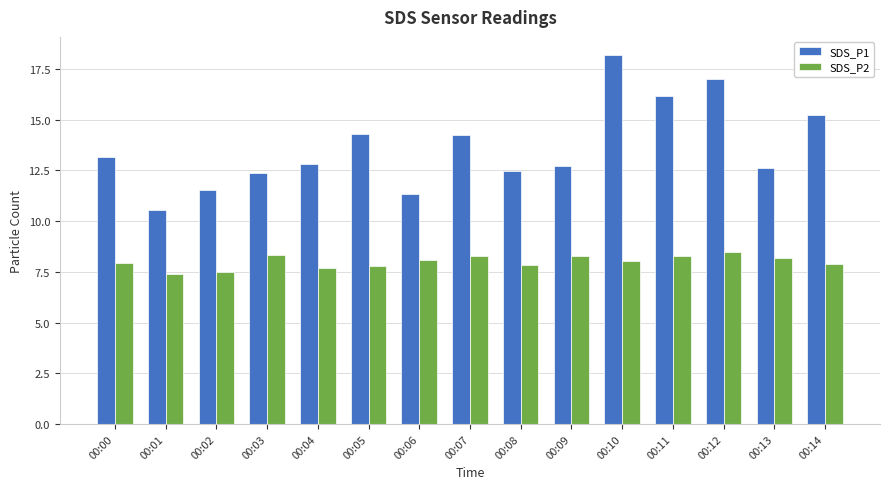

List the series in order of their peak value, highest first.

SDS_P1, SDS_P2